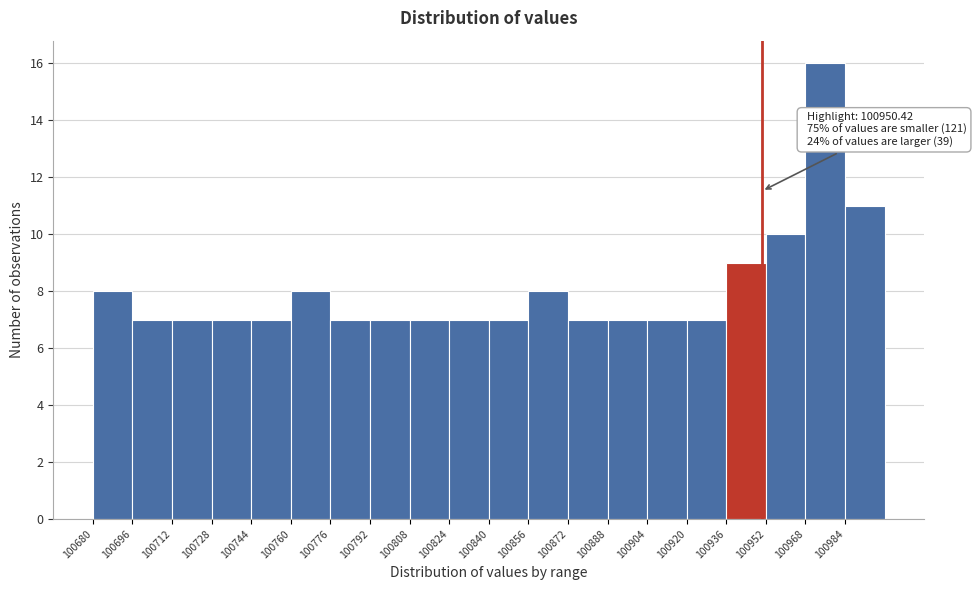

Over which range of the x-axis is the bar tallest?

100968 to 100984